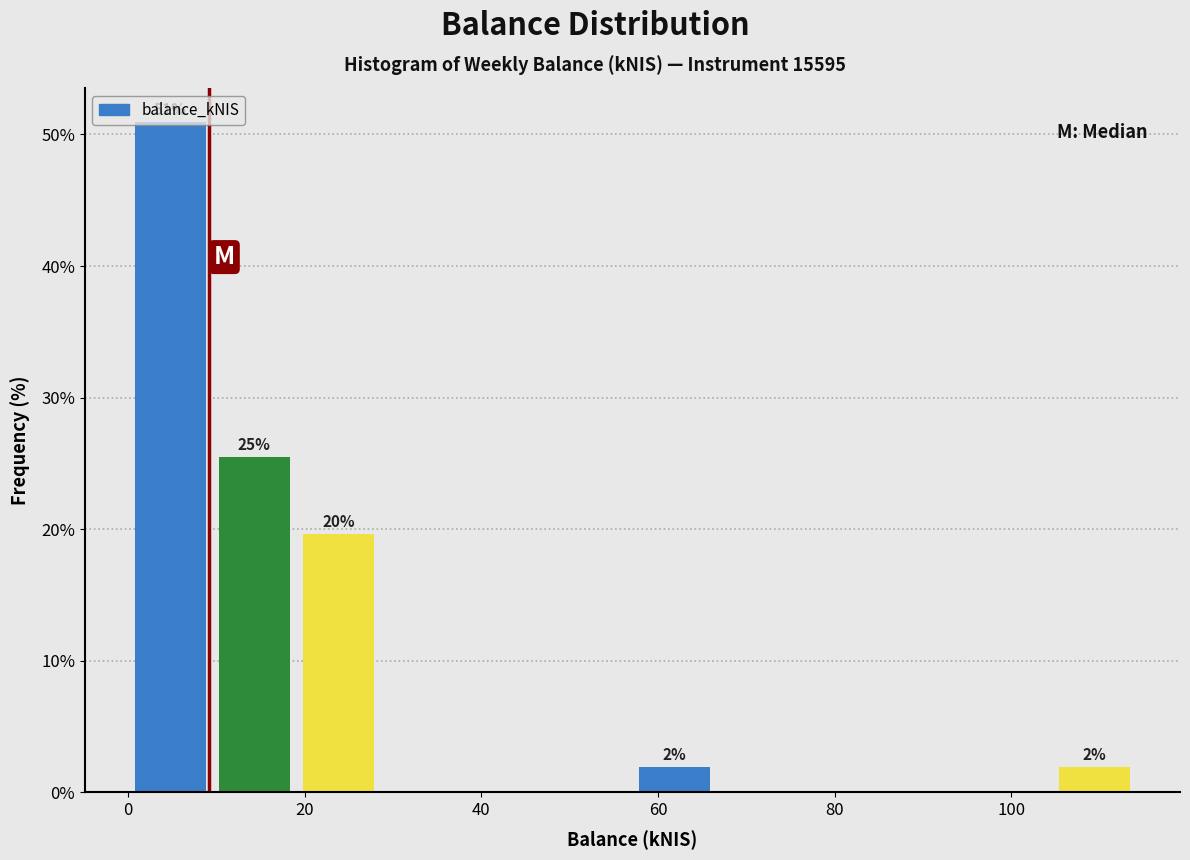

Which range on the x-axis has the tallest bar?

0 to 10